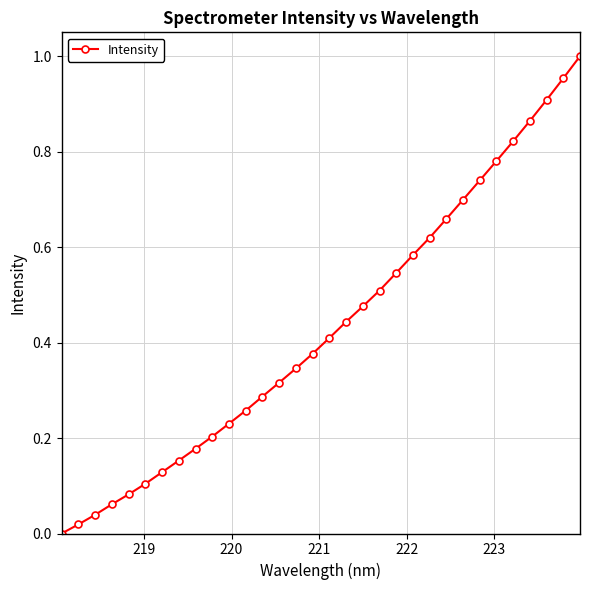

What is the sum of all values?

13.8